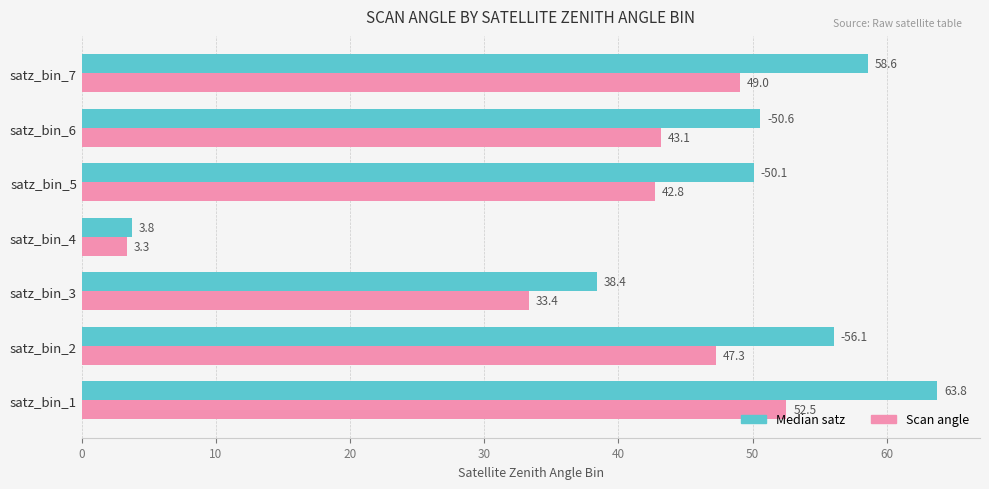

Where is Scan angle nearest to the value 27?

satz_bin_3